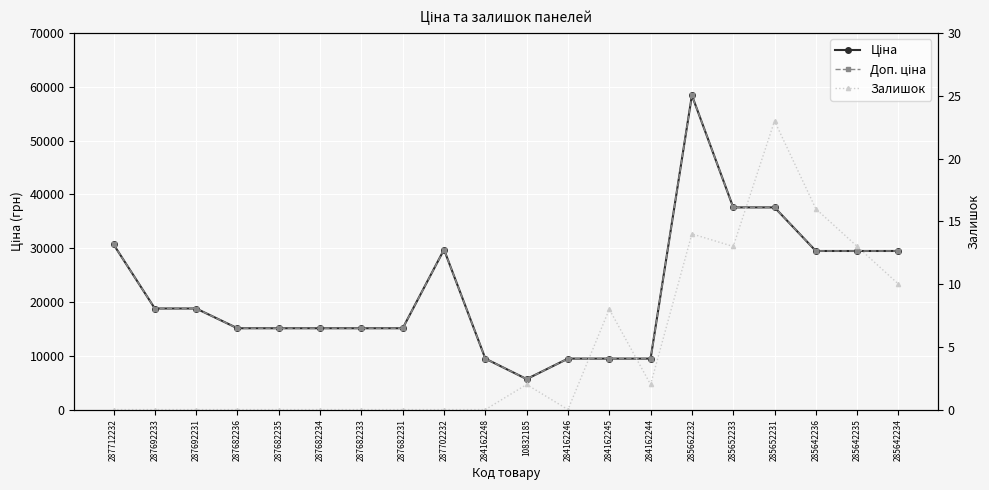

How many categories are shown in the chart?

20